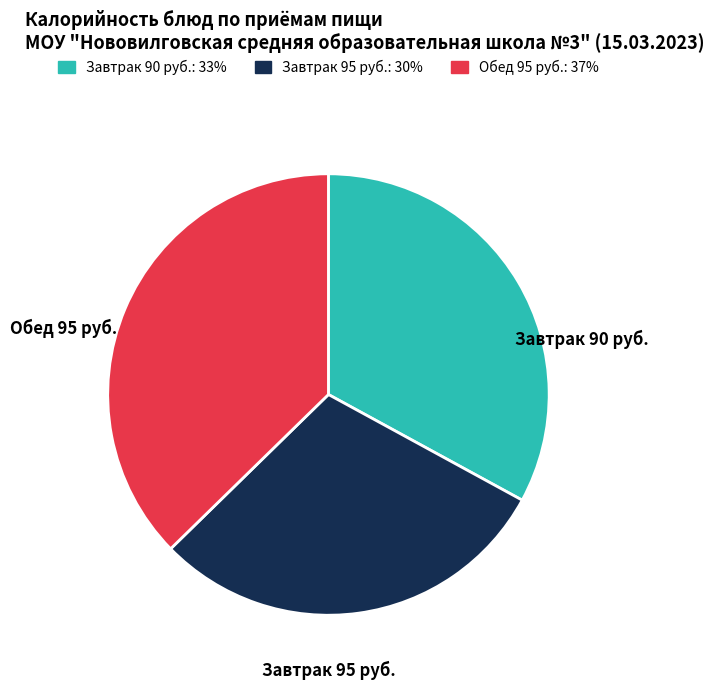

Which category has the biggest portion of the pie?

Обед 95 руб.